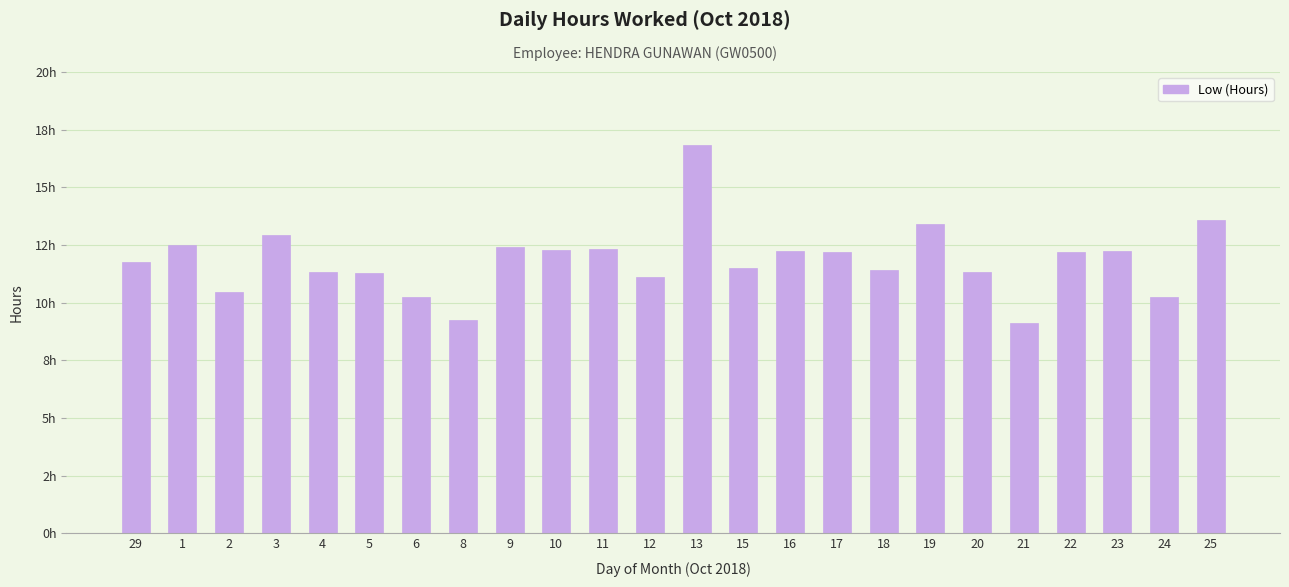

Reading left to right, extract all data points from this chart.

11.8	12.5	10.5	12.9	11.3	11.3	10.2	9.2	12.4	12.3	12.3	11.1	16.8	11.5	12.3	12.2	11.4	13.4	11.3	9.1	12.2	12.2	10.3	13.6